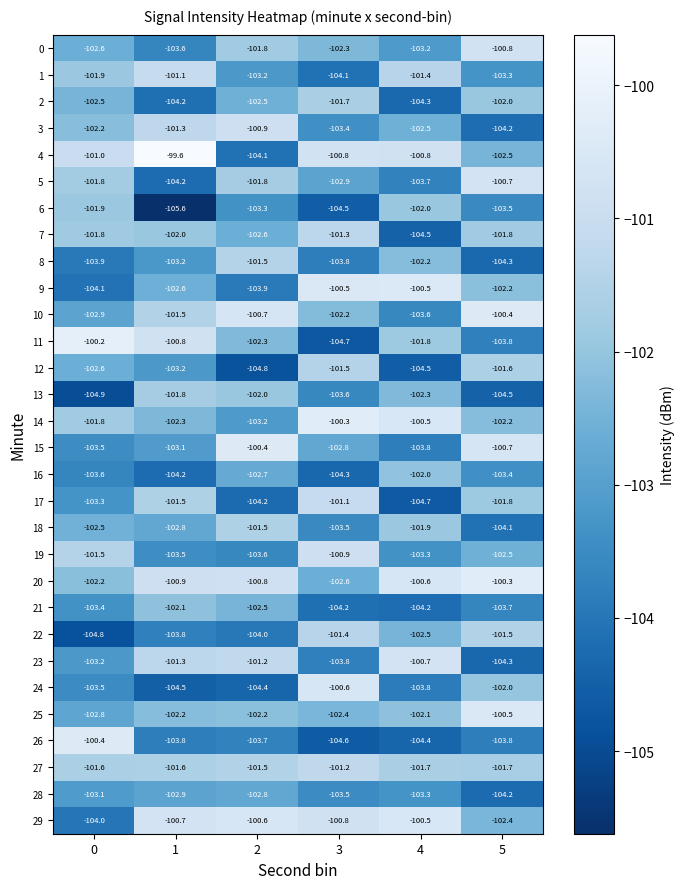

The value of 27 at 4 is -146.1. True or false?

False